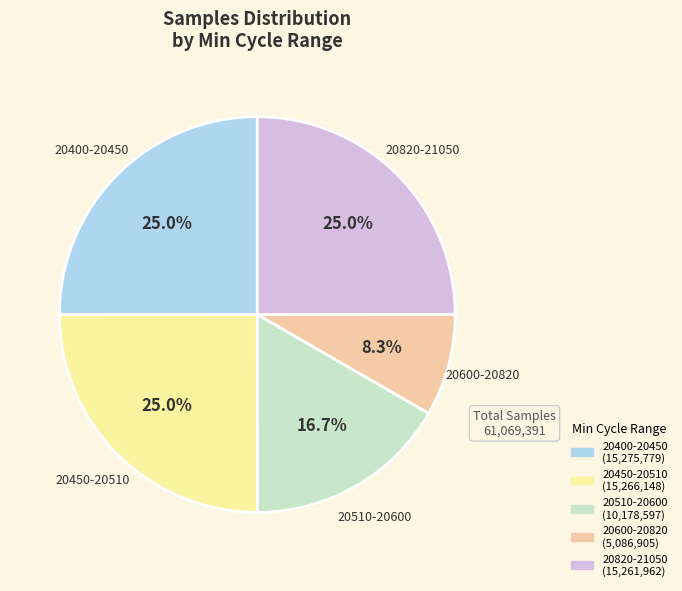

Is there any slice that represents more than half of the pie?

No